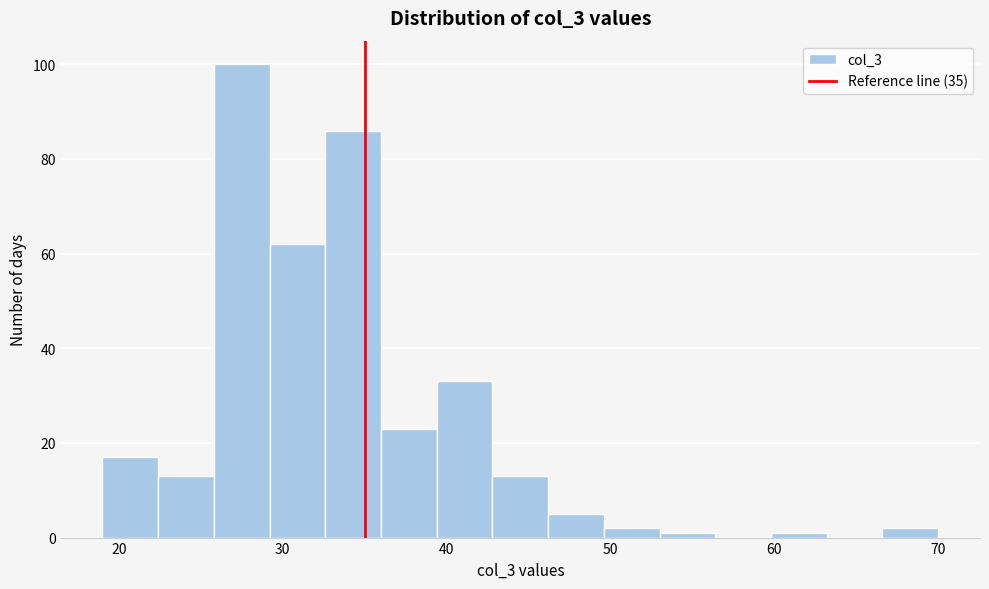

Around what value on the x-axis is the tallest bar? Give the approximate position of its centre, as read against the axis.

28